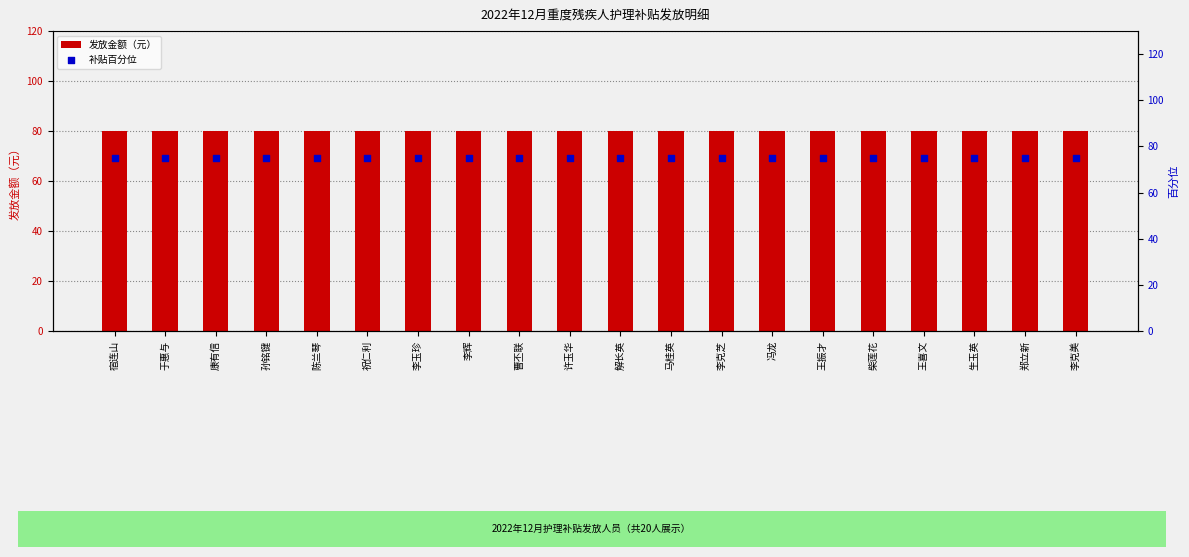

Which series reaches the minimum Y coordinate?

补贴百分位